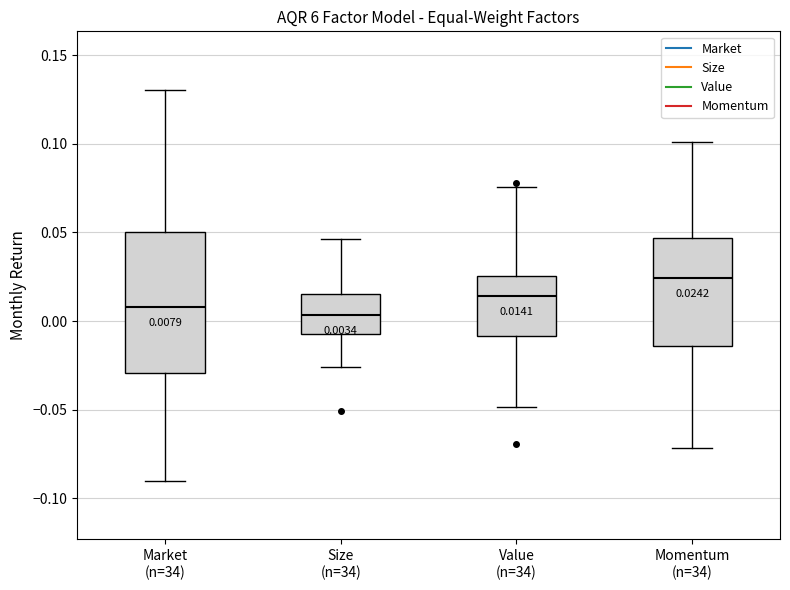

Which box is the tallest, from its lower edge to its upper edge?

Market (n=34)